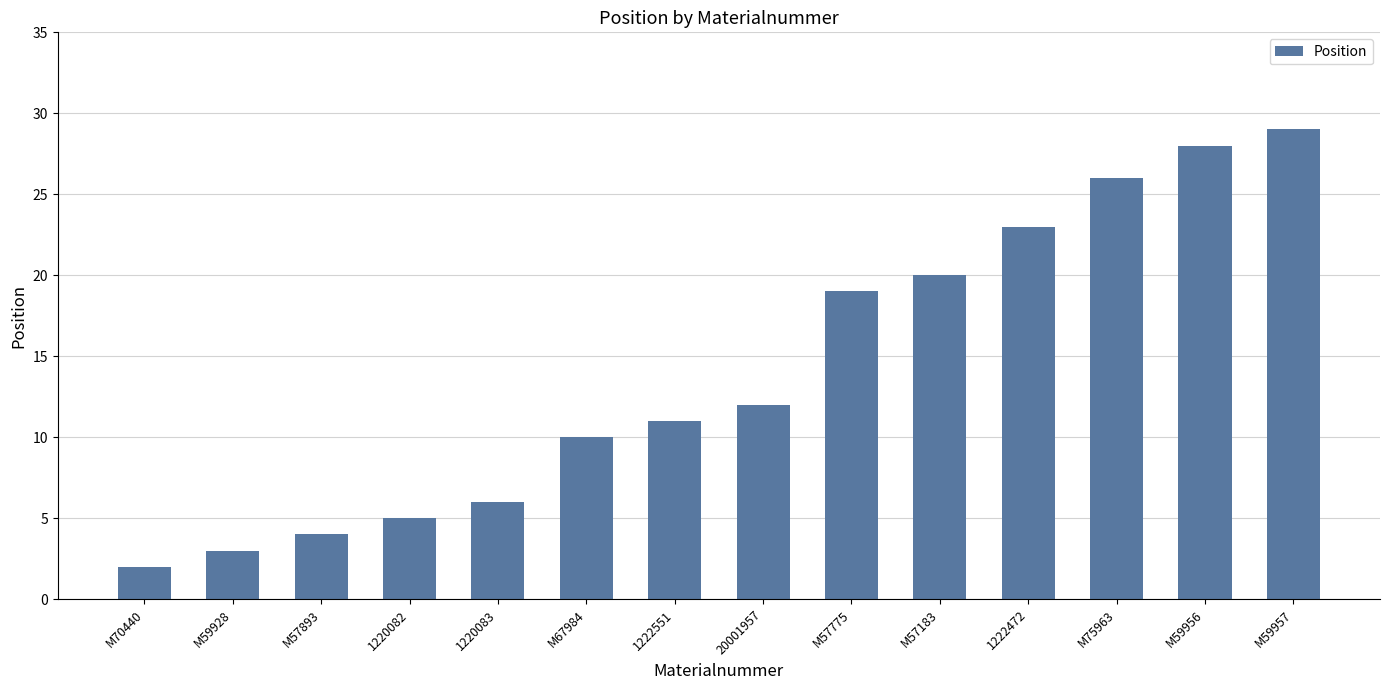

Is it true that the value at M70440 is 2?

True